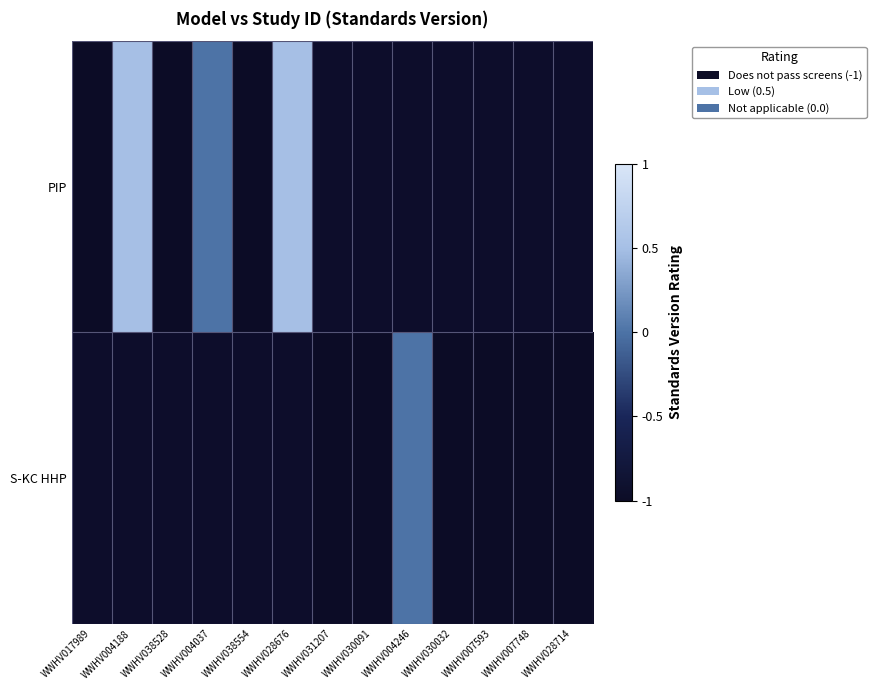

Is the value of S-KC HHP at WWHV017989 greater than the value of PIP at WWHV004037?

No